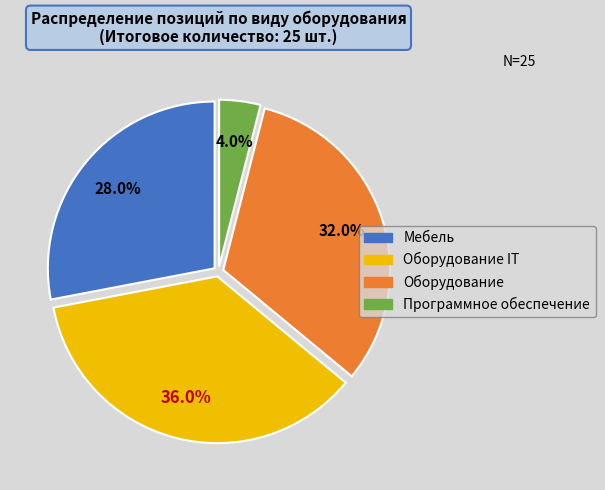

Does any single category account for the majority?

No